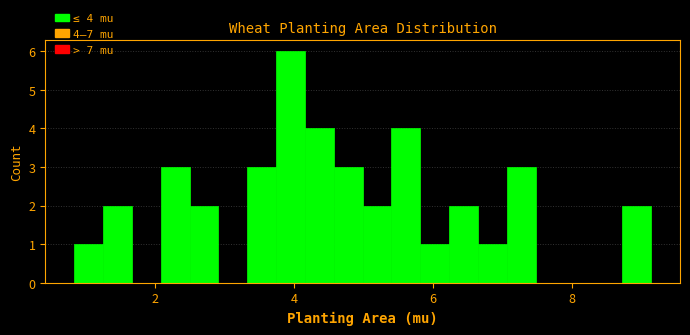

Read against the x-axis, roughly where is the centre of the tallest bar?

4.0